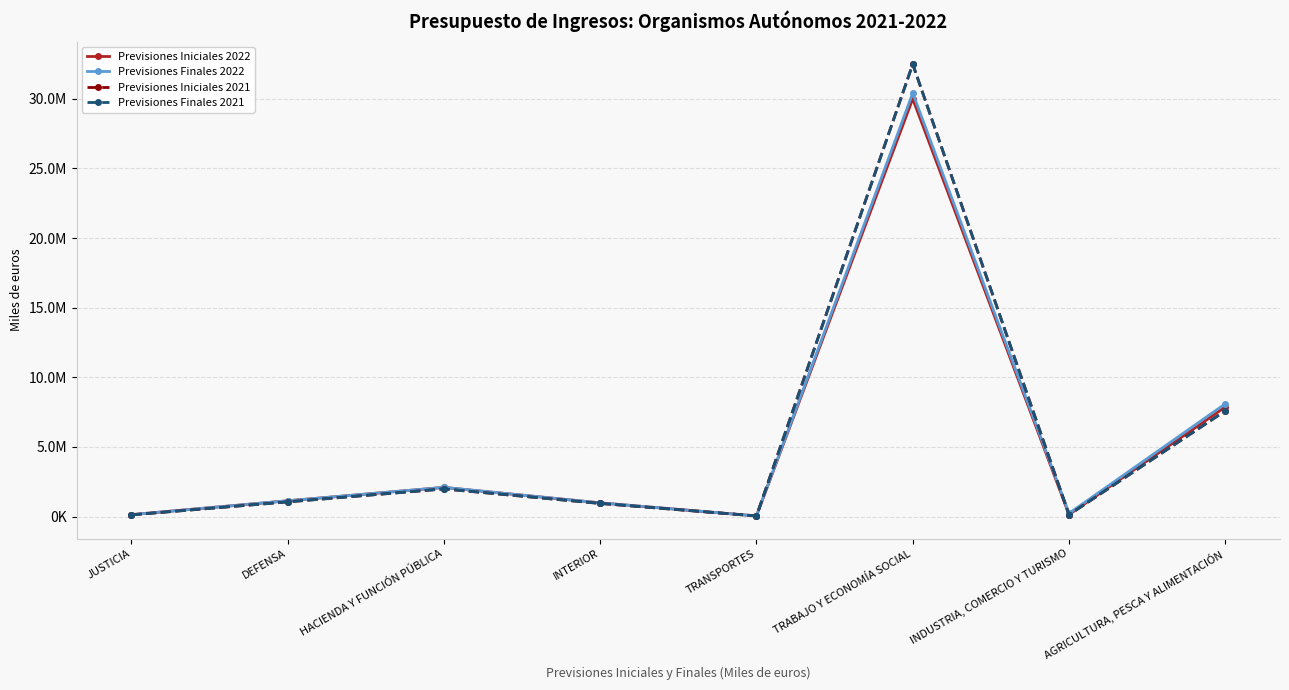

At how many categories does at least one series exceed 9958235?

1